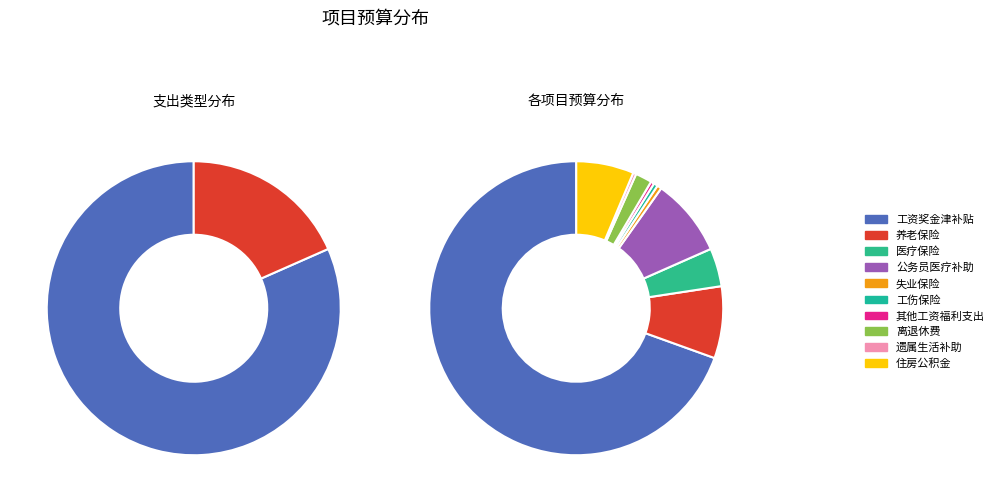

What percentage is the 养老保险 slice, to the nearest percent?

8%